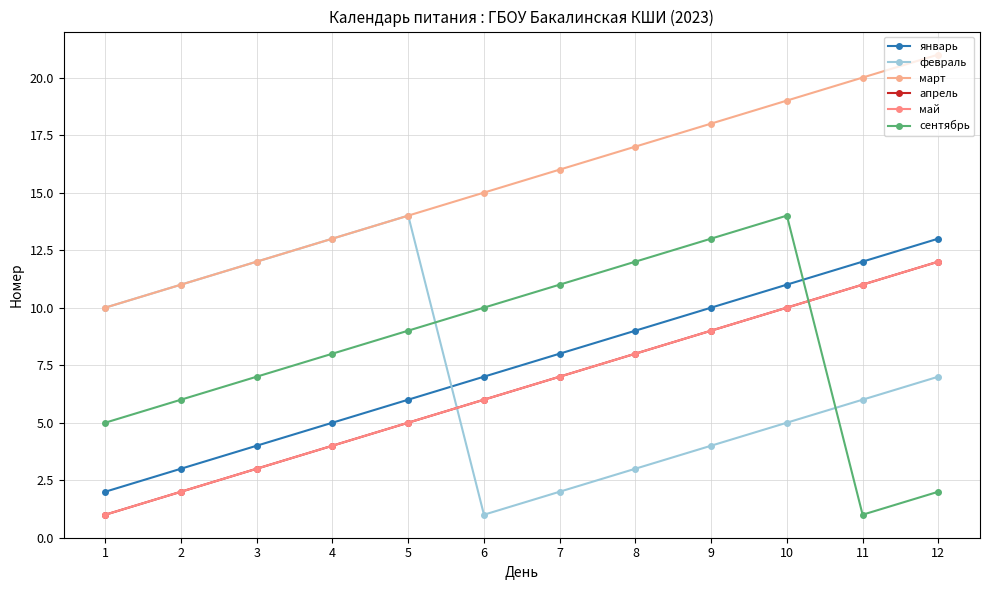

Is this an area chart (filled region under the line)?

No